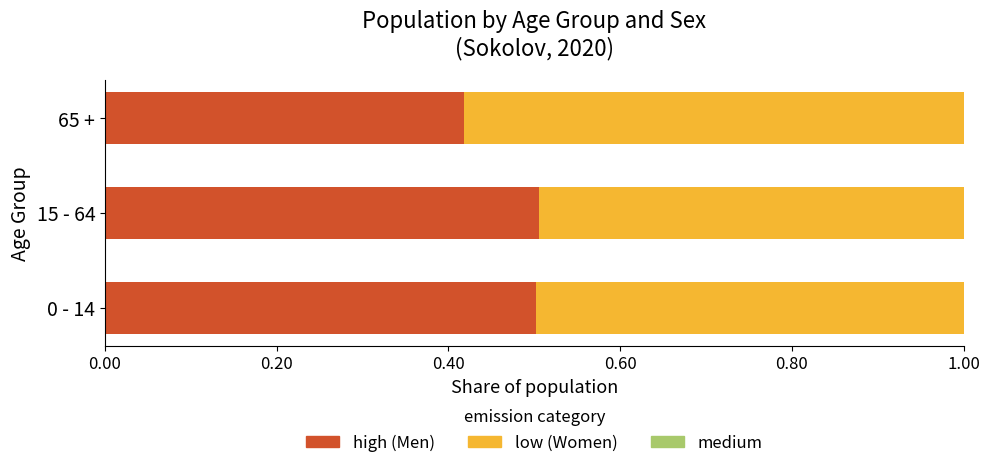

What is the difference between the second highest and minimum values in the high (Men) series?

0.1